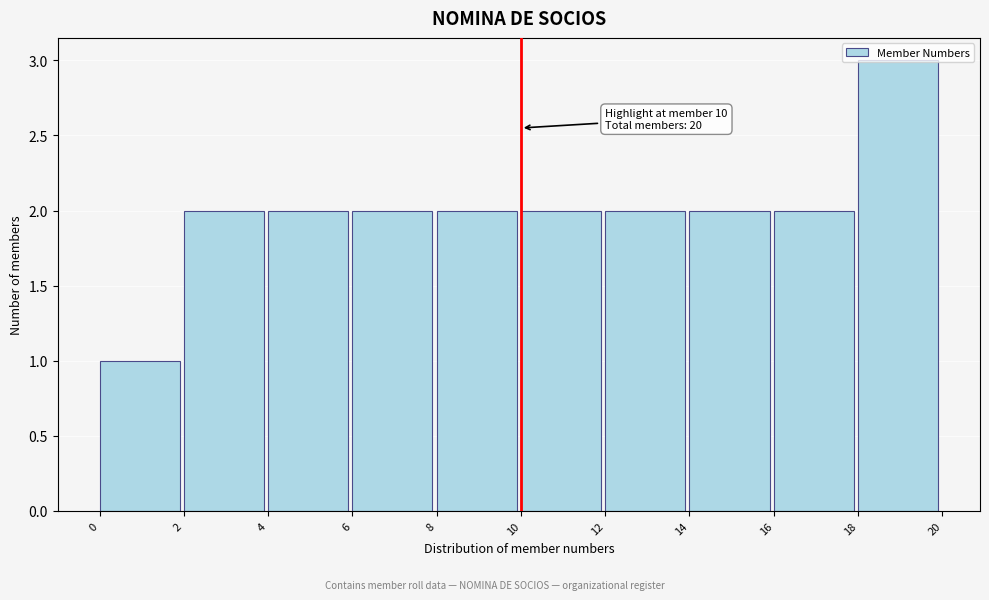

Over which range of the x-axis is the bar tallest?

18 to 20